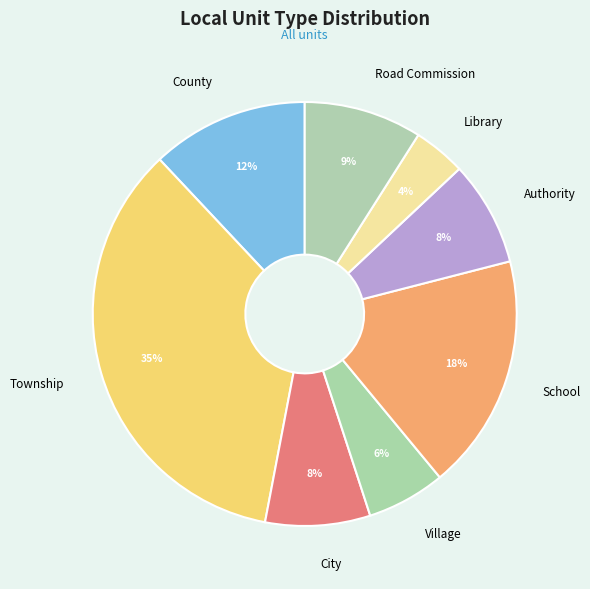

To the nearest percent, what is the difference between the largest and smallest slice percentages?

31%